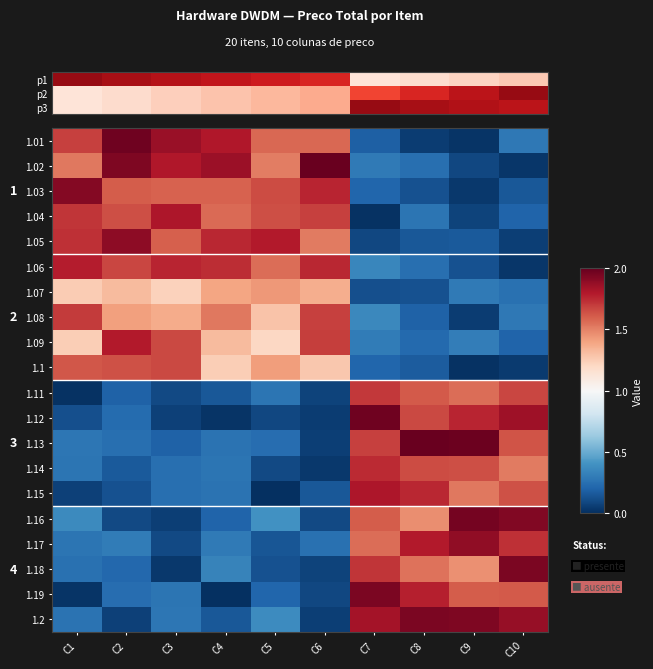

Which category has the lowest value in the p3 series?

C1